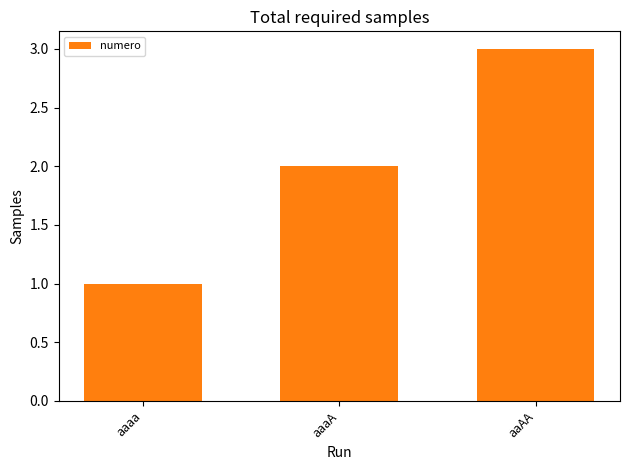

Rank the categories by value from lowest to highest.

aaaa, aaaA, aaAA